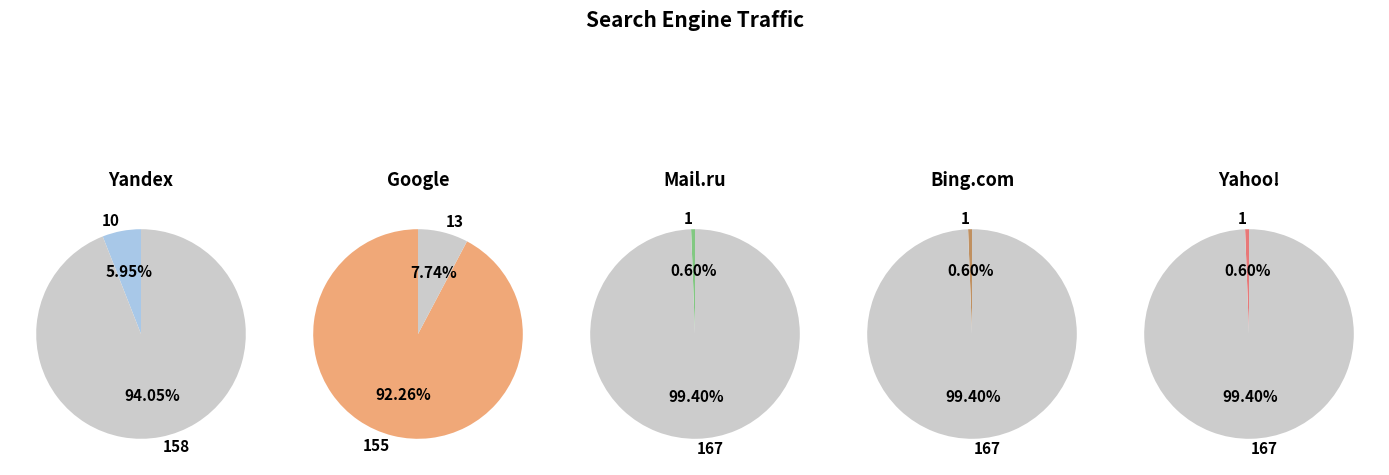

To the nearest percent, what is the difference between the largest and smallest slice percentages?

92%